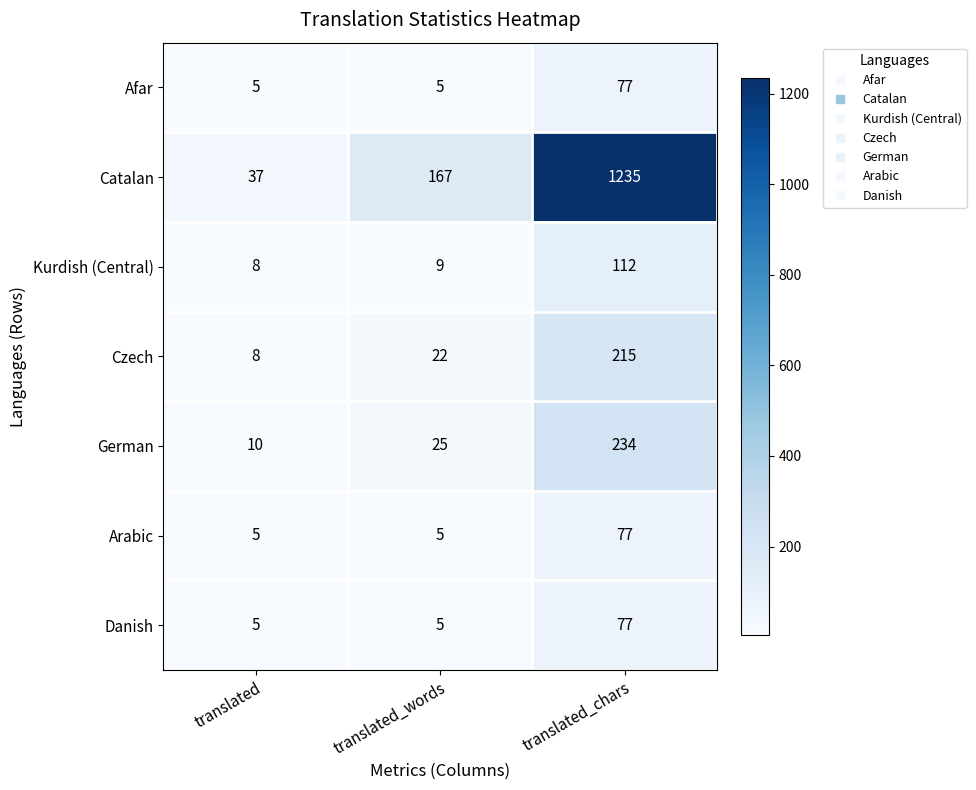

What is the difference between the Afar values at translated and translated_chars?

72